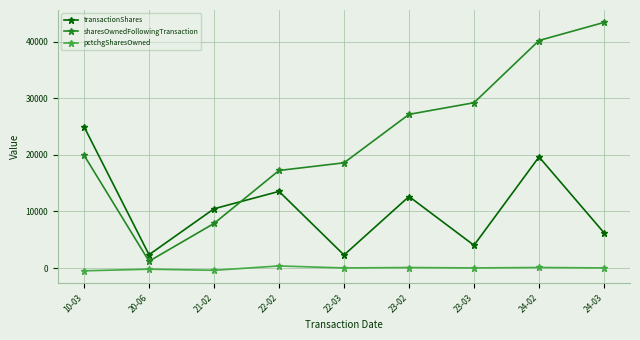

Where is the first local minimum for sharesOwnedFollowingTransaction?

20-06